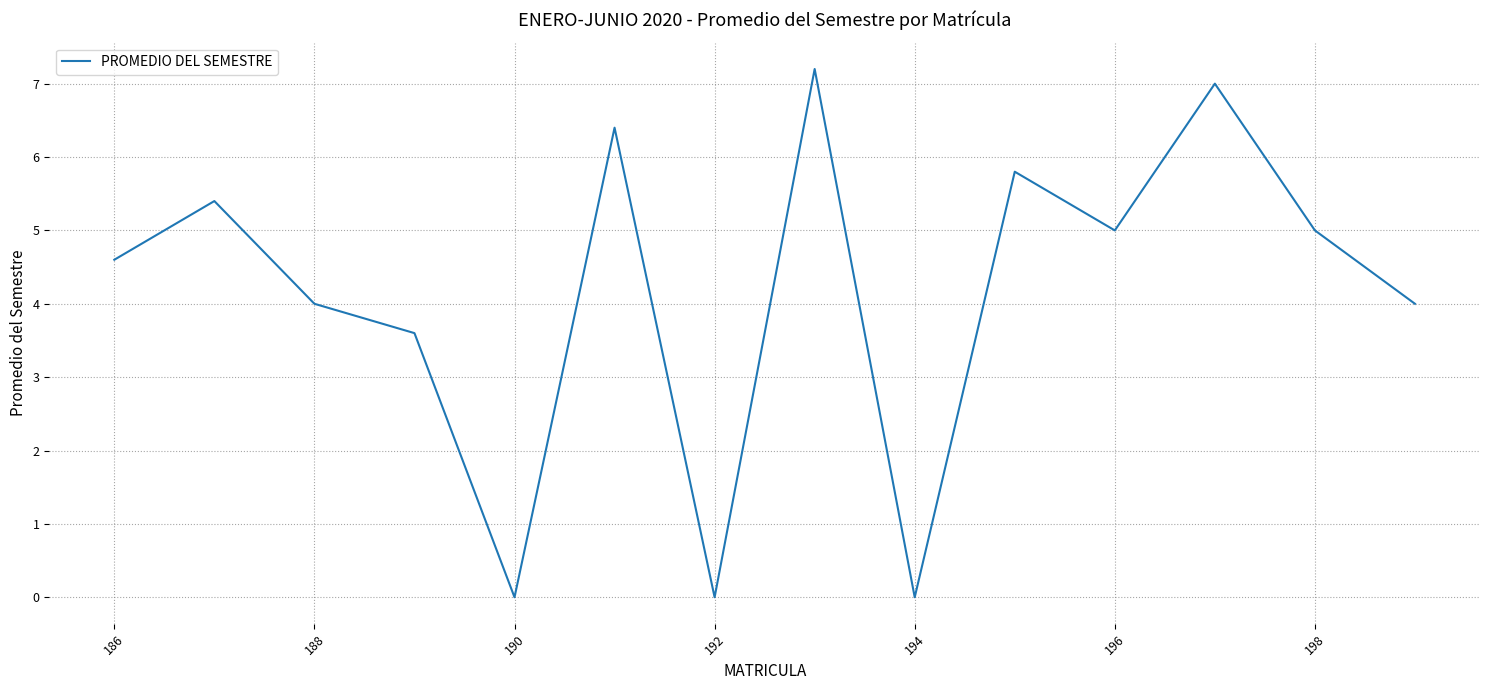

What is the greatest value displayed?

7.2